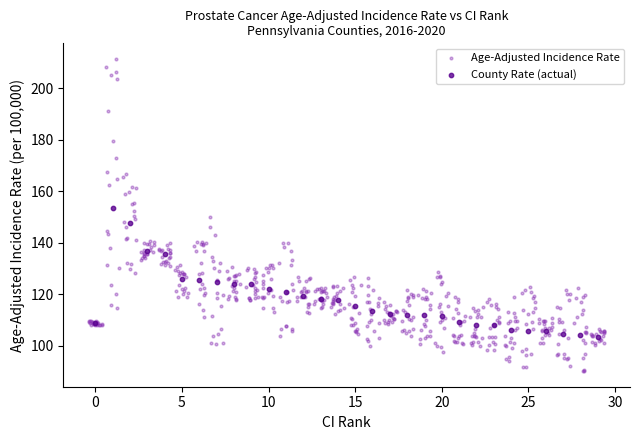

Which series contains the highest Y value?

Age-Adjusted Incidence Rate